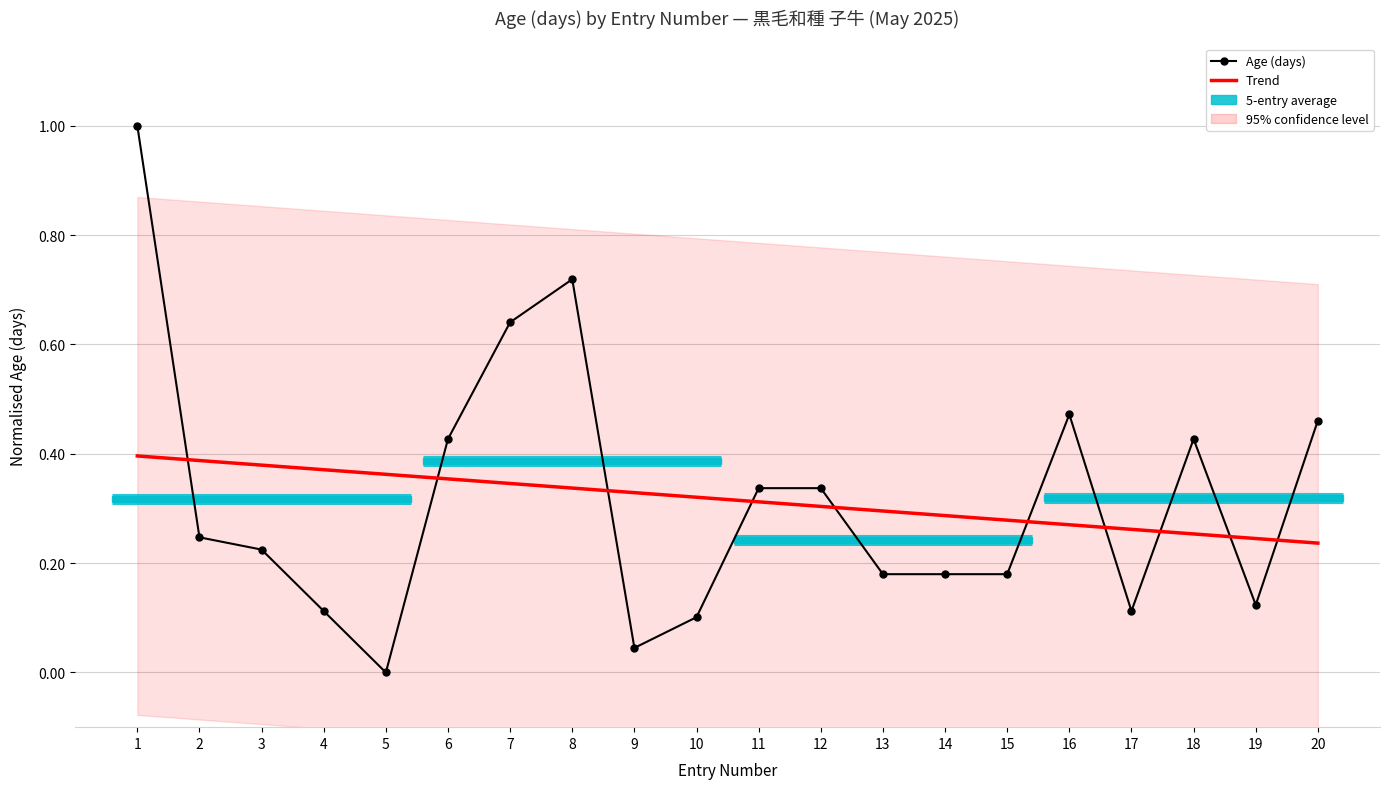

At which category does the chart reach its peak across all series?

1